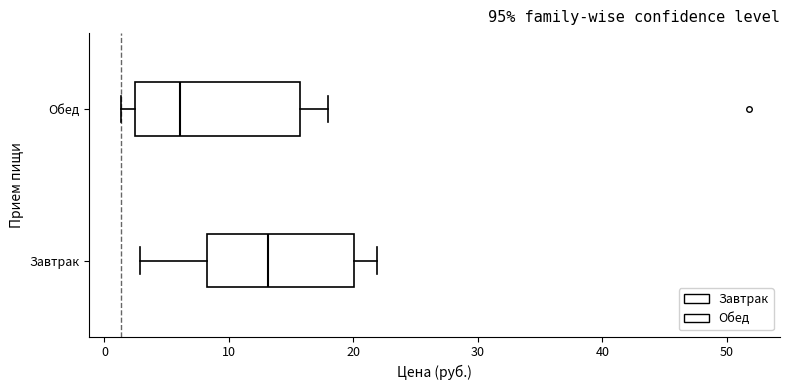

Reading bottom to top, read every box against the x-axis: the position of its median line, the range the box covers, and the ends of its whiskers. The values are not printed on the chart, so give them approximately, as read against the axis.

Завтрак: median 13, box 8 to 20, whiskers 3 to 22
Обед: median 6, box 2 to 16, whiskers 1 to 18